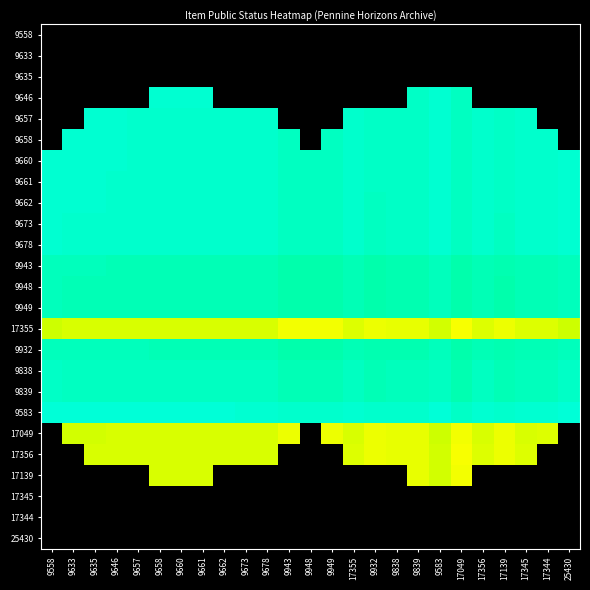

The 9583 series shows 0.6 at 9657. True or false?

False